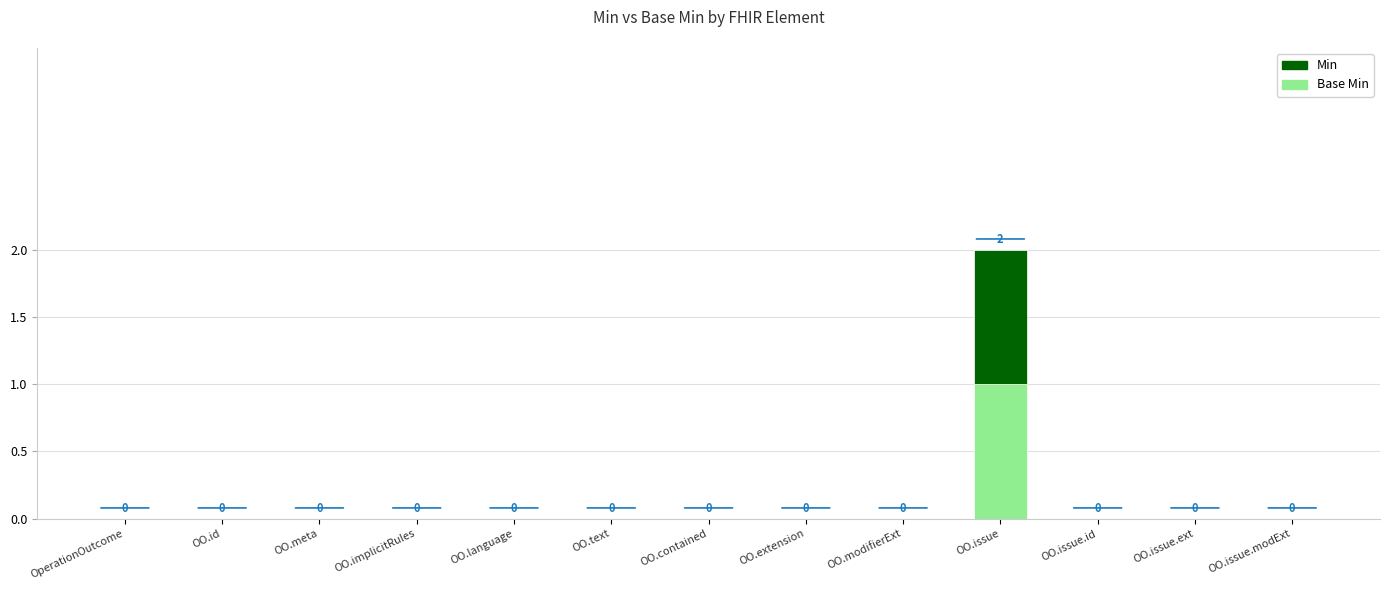

At which category is the sum across all series the highest?

OO.issue